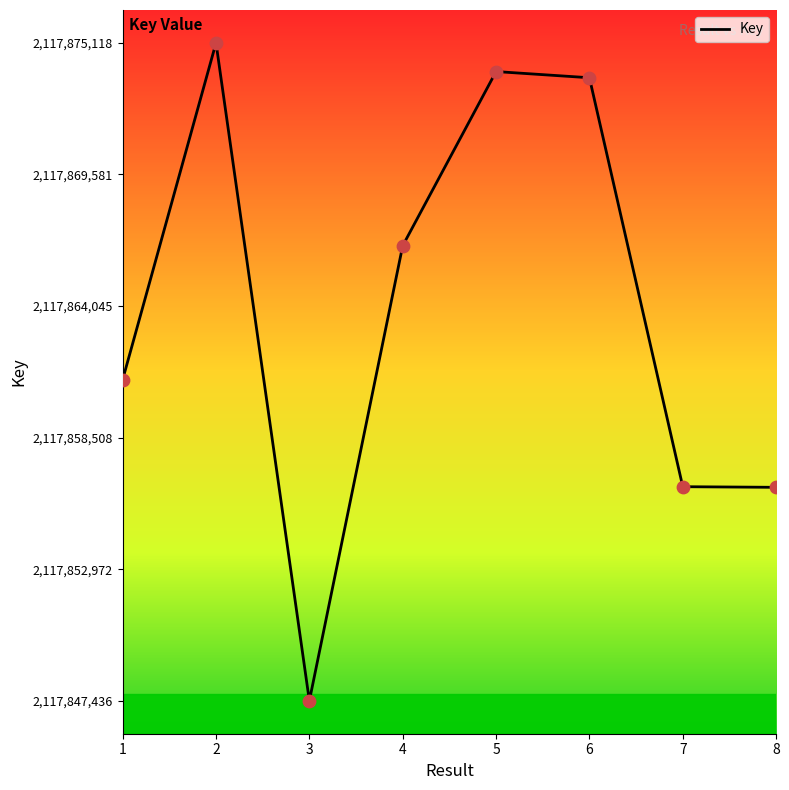

Approximately how many times larger is the value at 6 compared to 2?

1.0